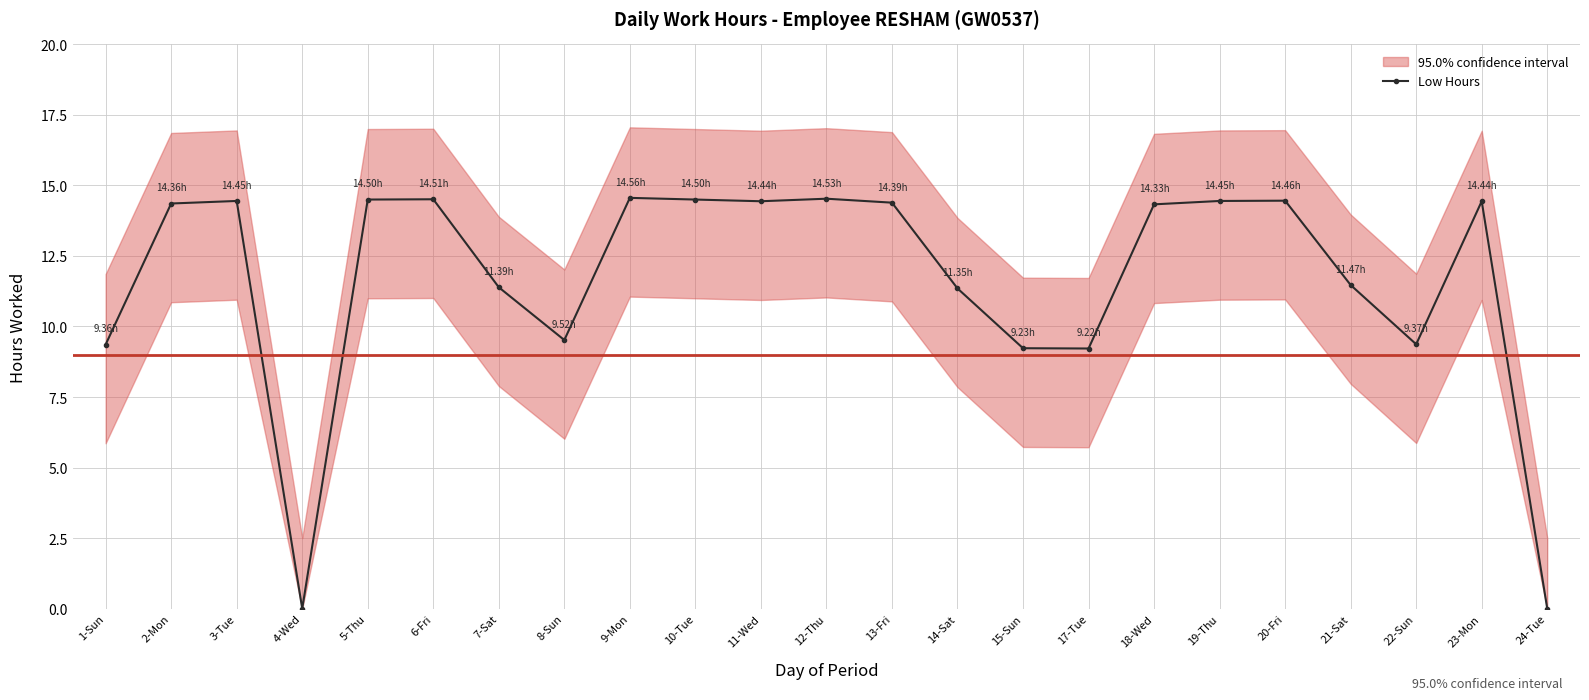

Reading right to left, what are all the values shown in this chart?

0.0	14.4	9.4	11.5	14.5	14.4	14.3	9.2	9.2	11.3	14.4	14.5	14.4	14.5	14.6	9.5	11.4	14.5	14.5	0.0	14.4	14.4	9.4